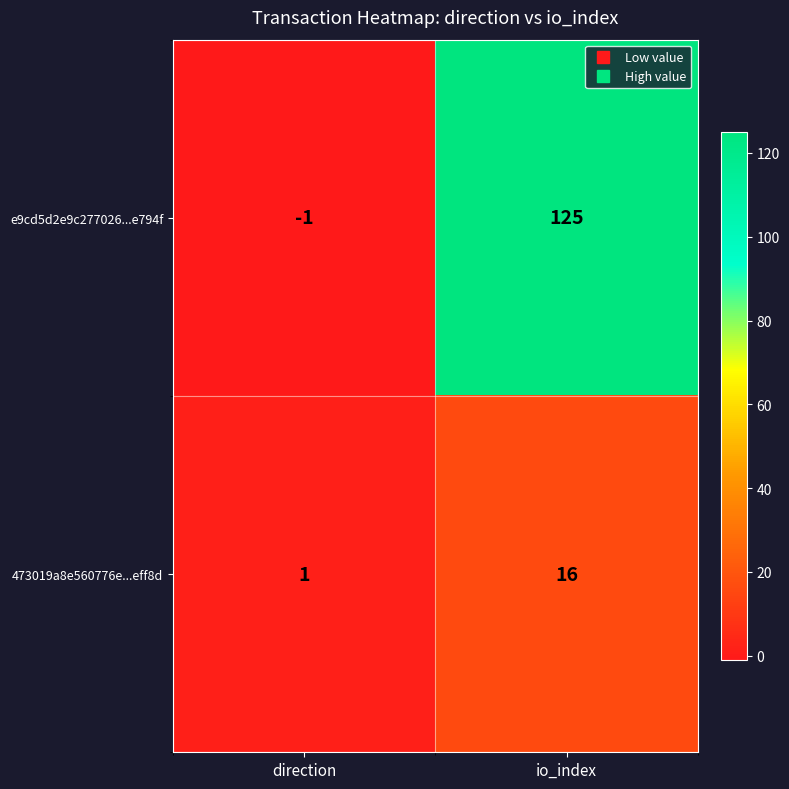

How many values in the 473019a8e560776e...eff8d series are below 16?

1